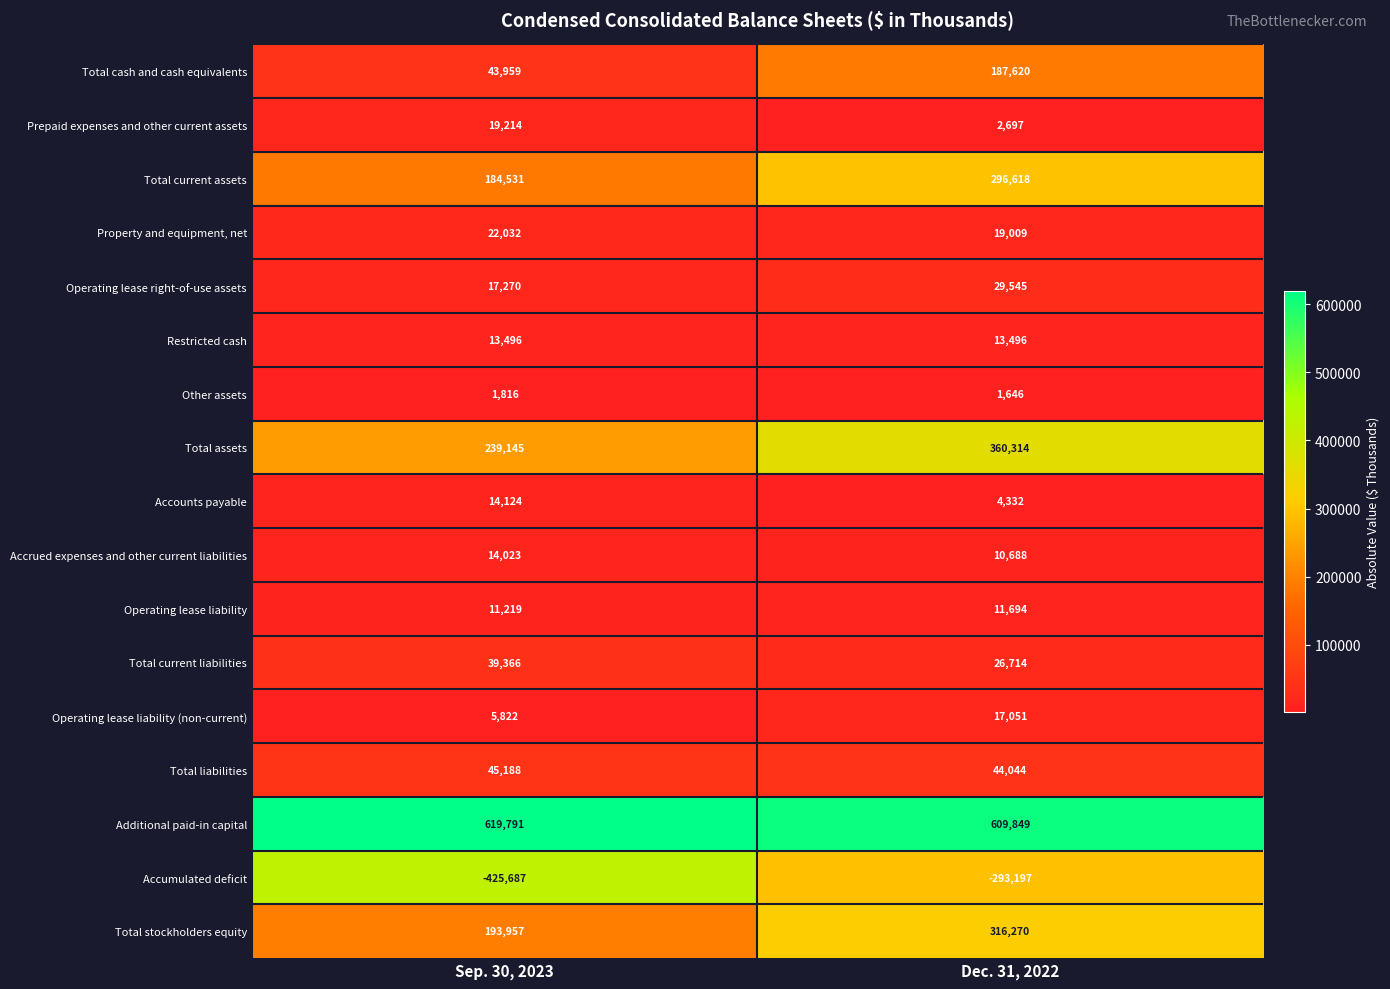

At Dec. 31, 2022, list the series in order from largest to smallest.

Additional paid-in capital, Total assets, Total stockholders equity, Total current assets, Total cash and cash equivalents, Total liabilities, Operating lease right-of-use assets, Total current liabilities, Property and equipment, net, Operating lease liability (non-current), Restricted cash, Operating lease liability, Accrued expenses and other current liabilities, Accounts payable, Prepaid expenses and other current assets, Other assets, Accumulated deficit